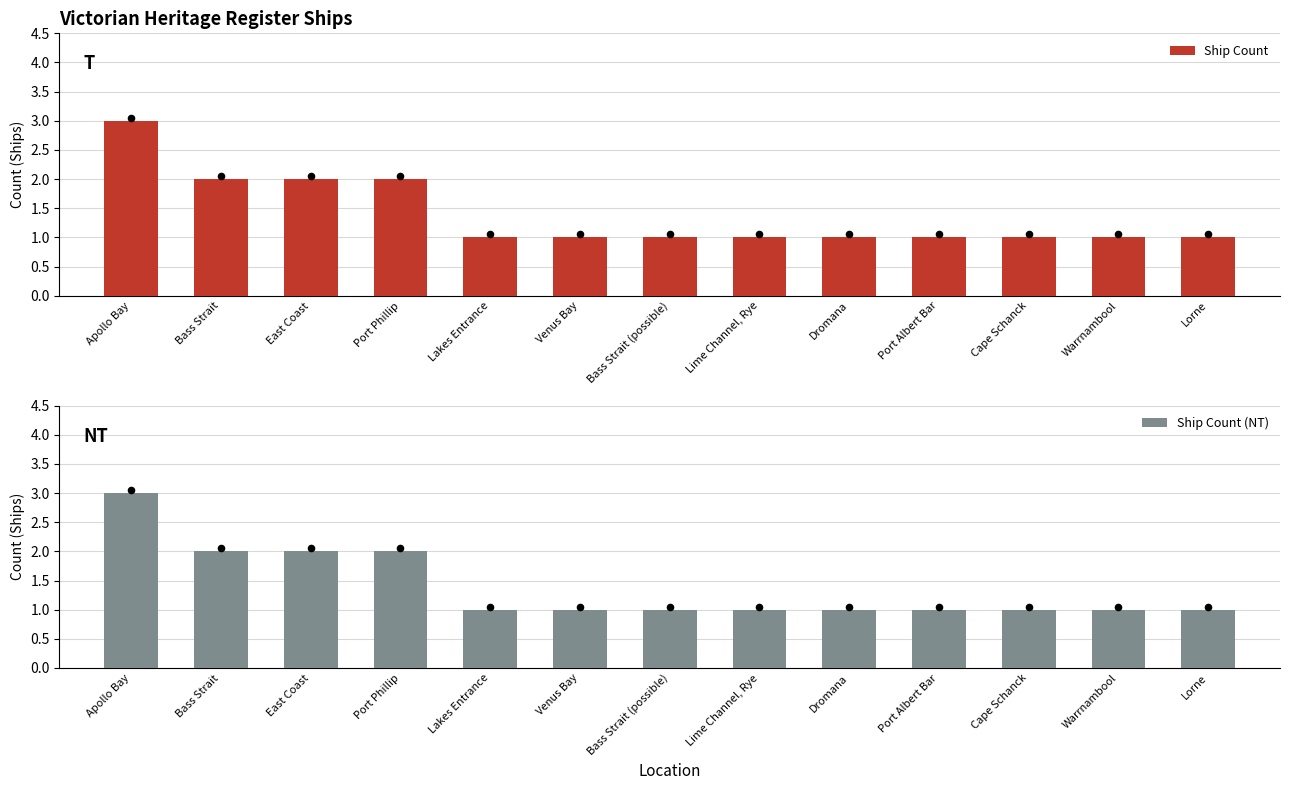

Which series contains the highest Y value?

Ship Count